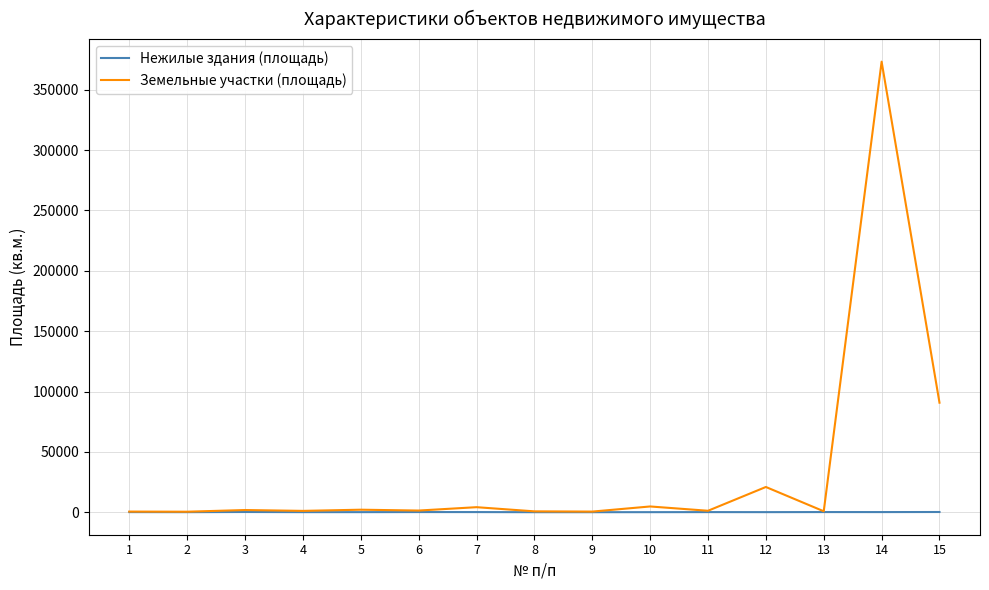

How many lines are shown in the chart?

2